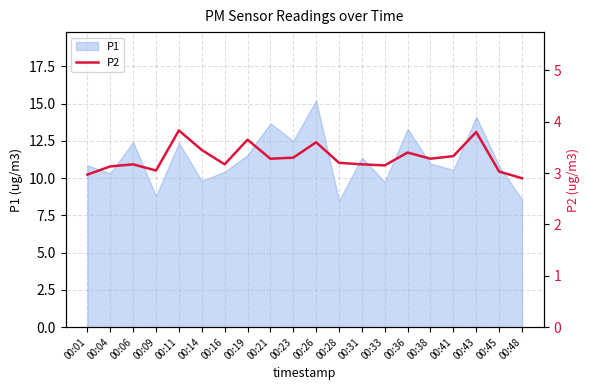

Is it true that P1 equals 11.0 at 00:38?

True